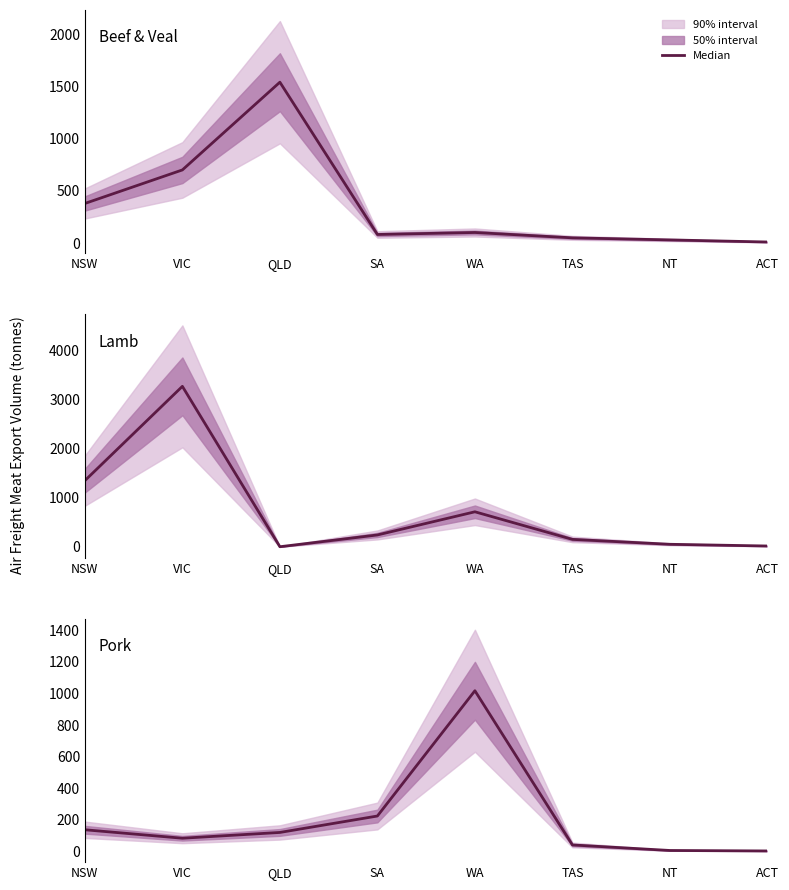

Reading left to right, list all the values displayed in this chart.

Beef & Veal: 379.2	700.4	1541.2	82.0	101.2	50.0	30.0	10.0
Lamb: 1345.4	3264.2	0.3	239.9	711.4	150.0	50.0	15.0
Pork: 136.3	82.6	119.3	223.5	1017.4	40.0	5.0	2.0